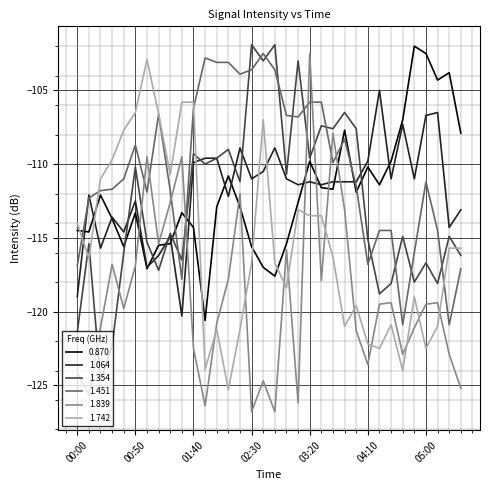

What is the maximum value for 1.451?

-102.5